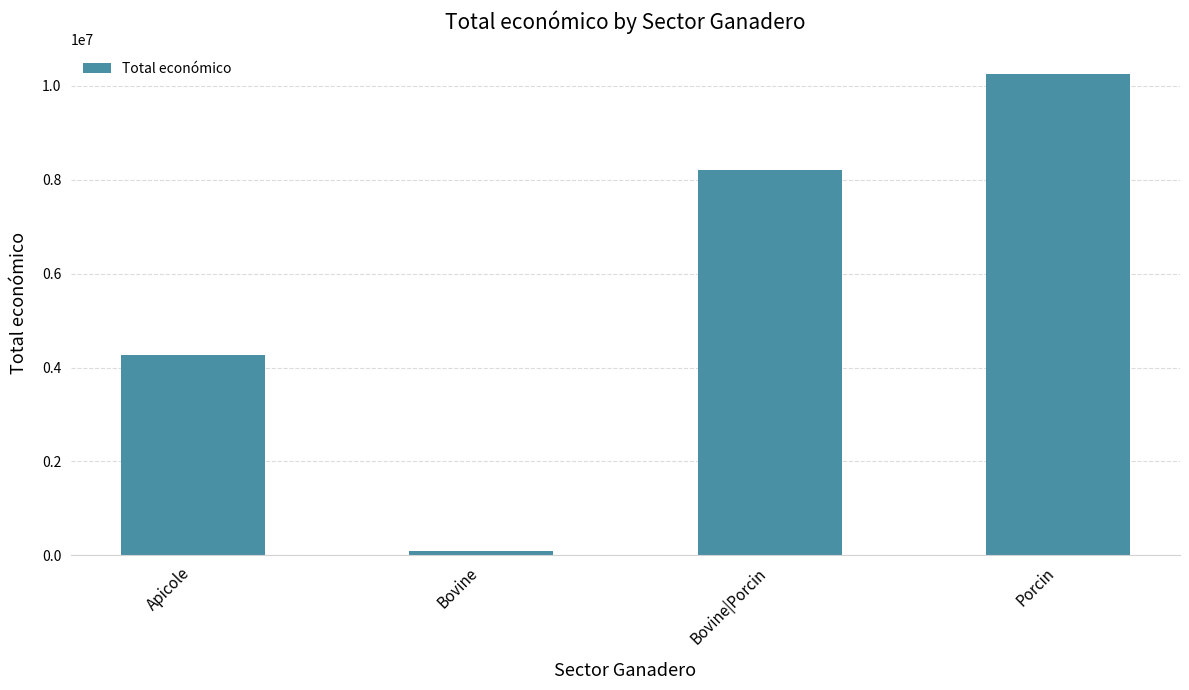

Count the number of categories in the chart.

4